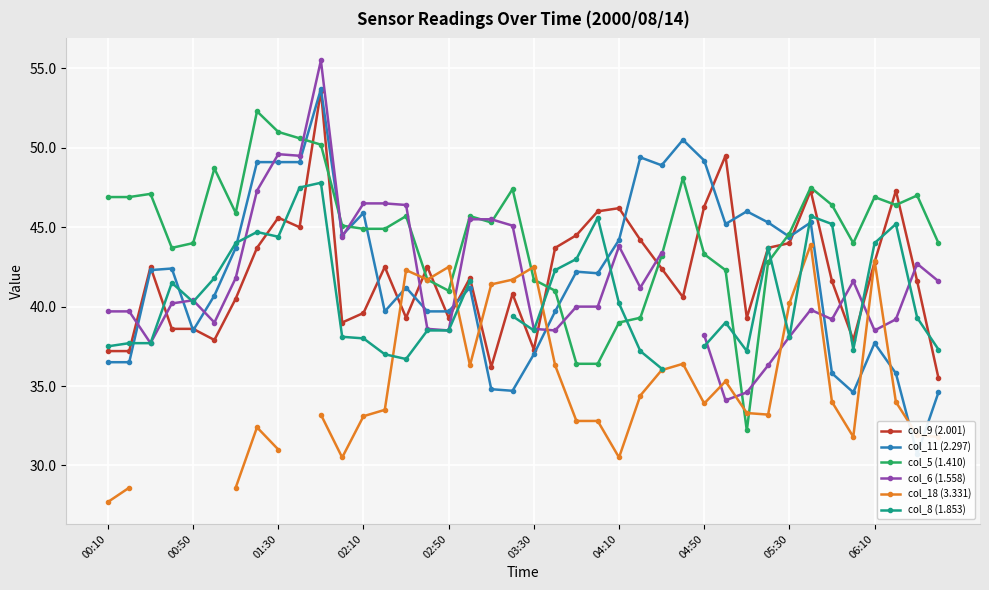

Is this an area chart (filled region under the line)?

No